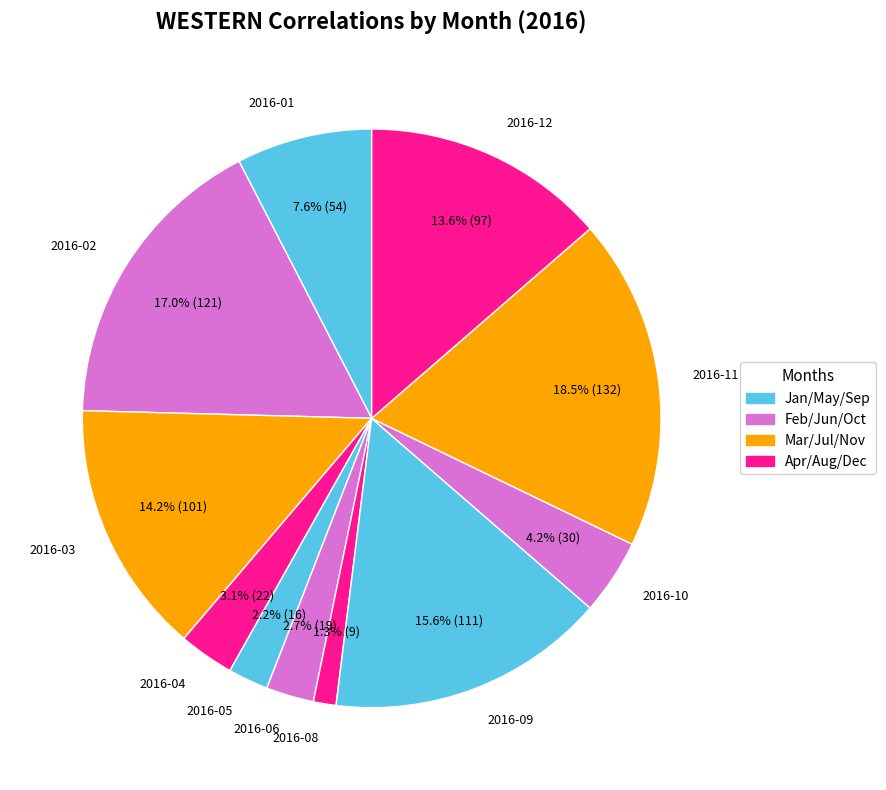

Is there any slice that represents more than half of the pie?

No